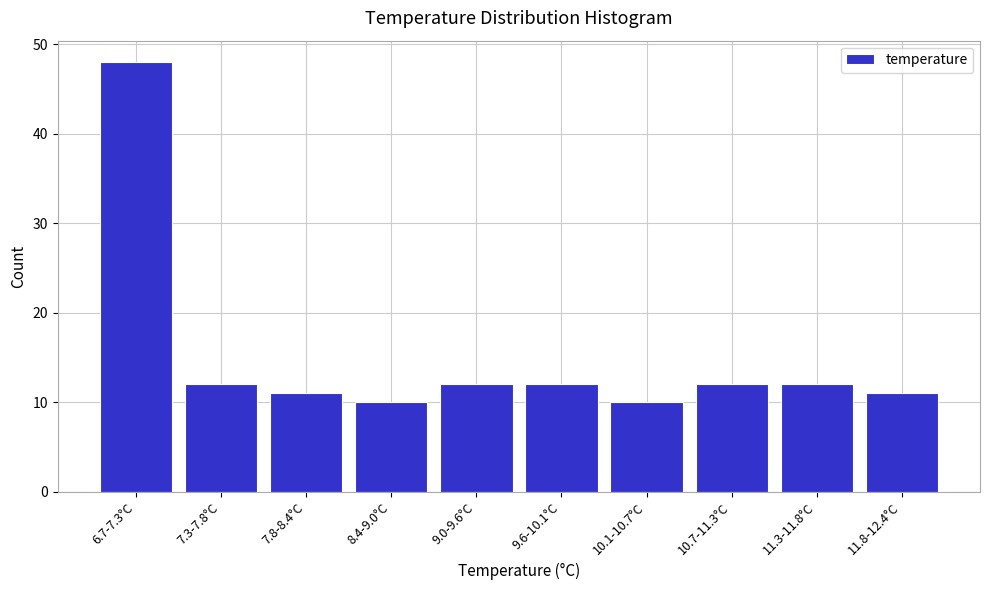

Reading right to left, list all the values displayed in this chart.

11.8-12.4°C=11	11.3-11.8°C=12	10.7-11.3°C=12	10.1-10.7°C=10	9.6-10.1°C=12	9.0-9.6°C=12	8.4-9.0°C=10	7.8-8.4°C=11	7.3-7.8°C=12	6.7-7.3°C=48